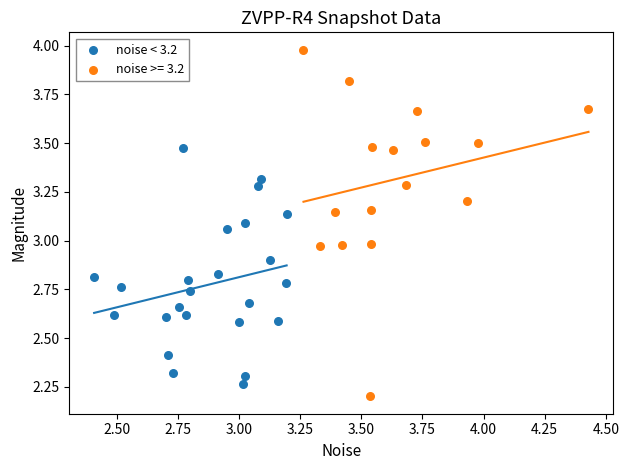

Which series reaches the maximum Y coordinate?

noise >= 3.2